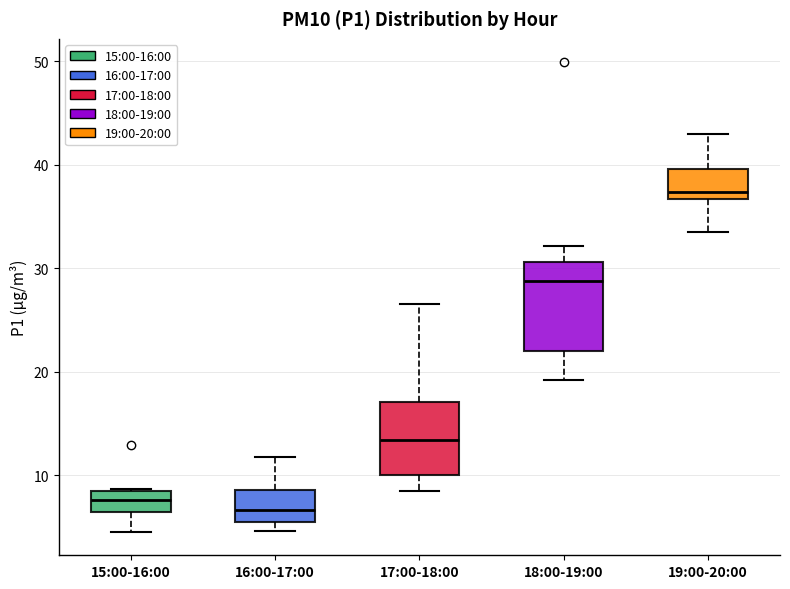

Where does the upper whisker of the box for 16:00-17:00 end on the y-axis? The values are not printed on the chart, so give them approximately, as read against the axis.

12